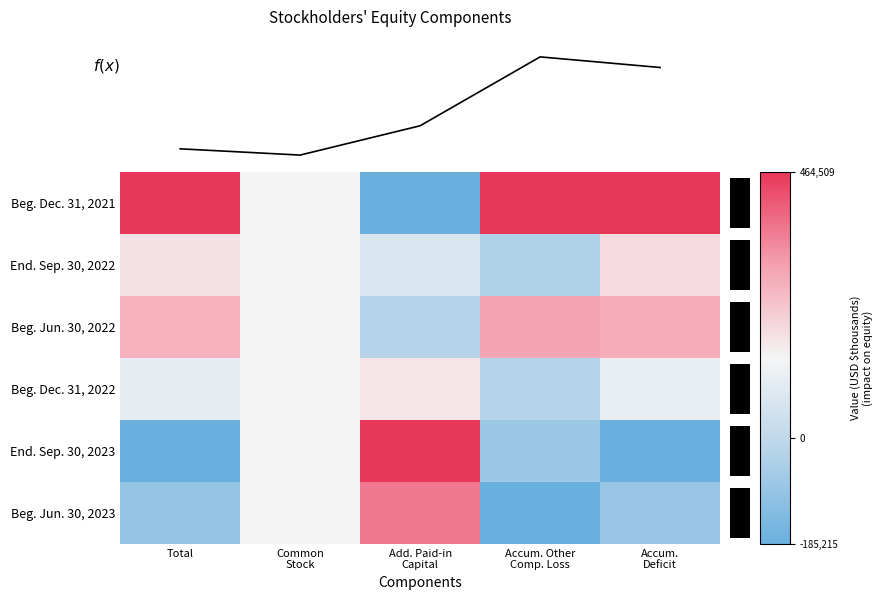

The Beg. Jun. 30, 2023 series shows 0.9 at Add. Paid-in Capital. True or false?

False